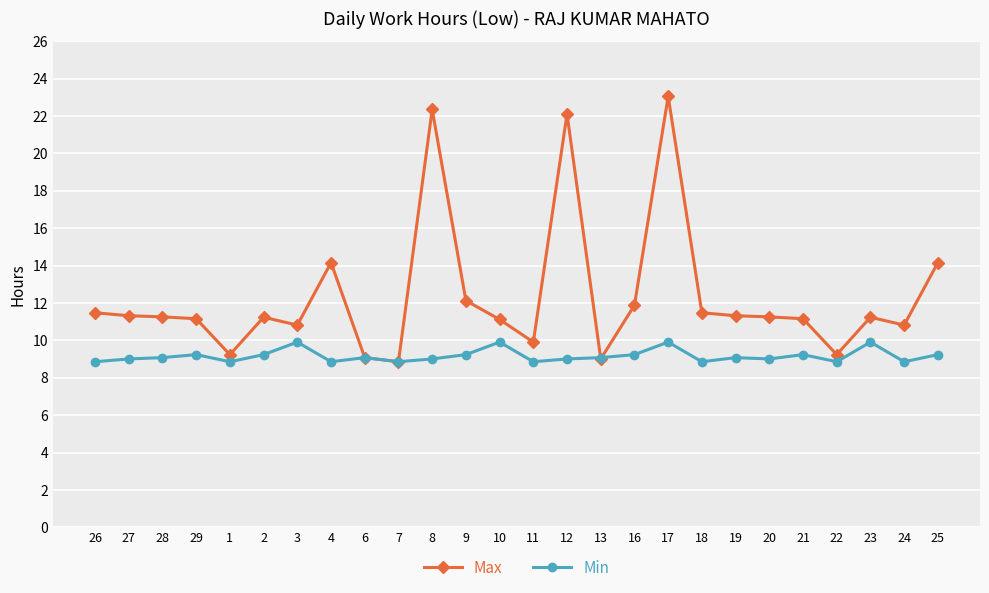

Rank the series by their average value, from highest to lowest.

Max, Min